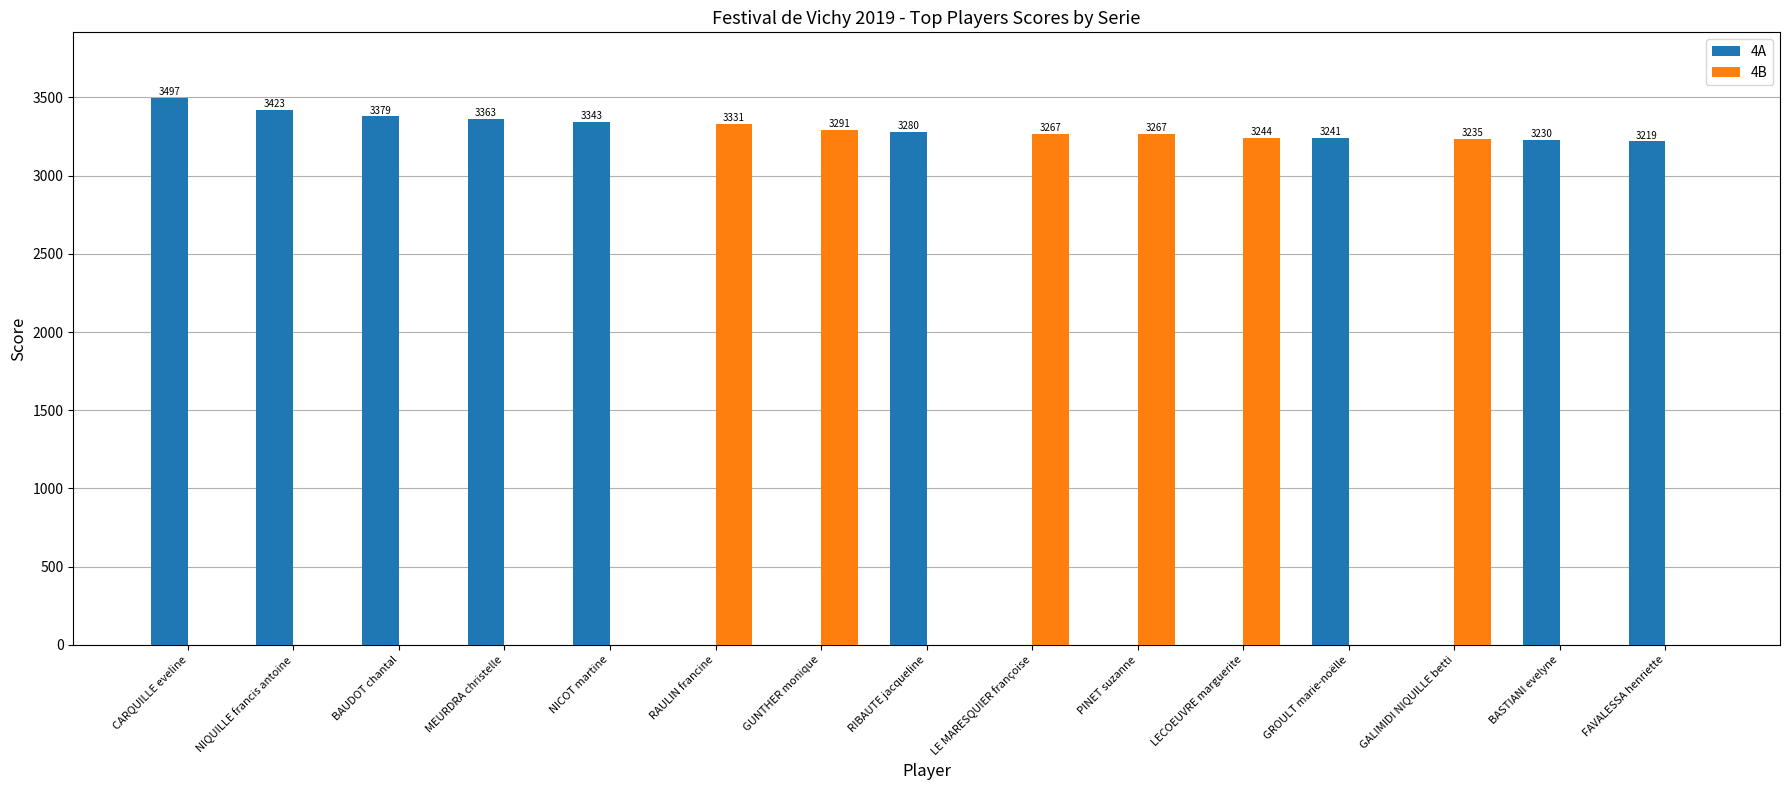

Where is 4B nearest to the value 1665?

GALIMIDI NIQUILLE betti